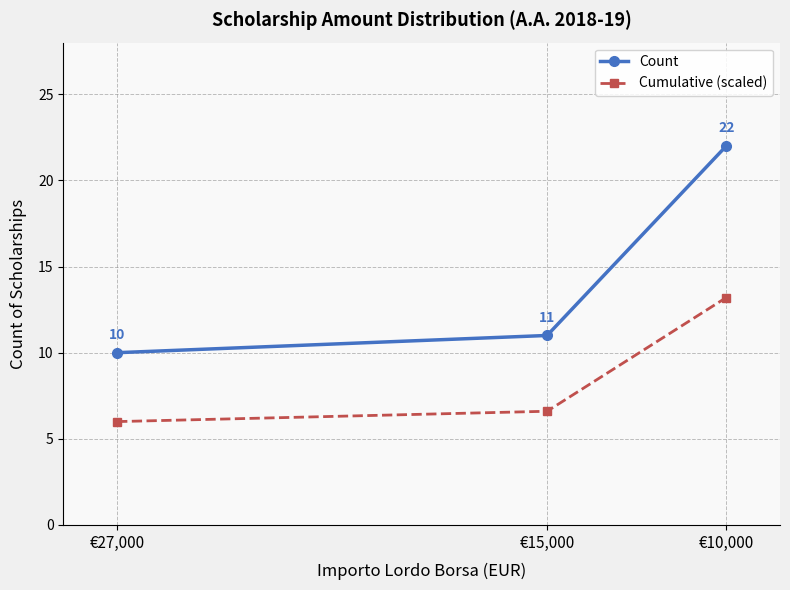

What is the minimum value shown in the chart?

6.0